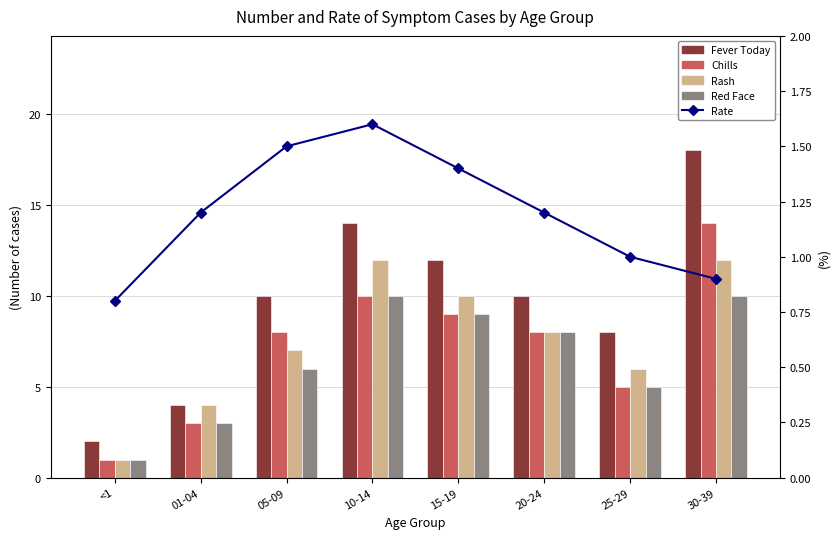

What is the spread (max minus min) of values at 01-04?

2.8